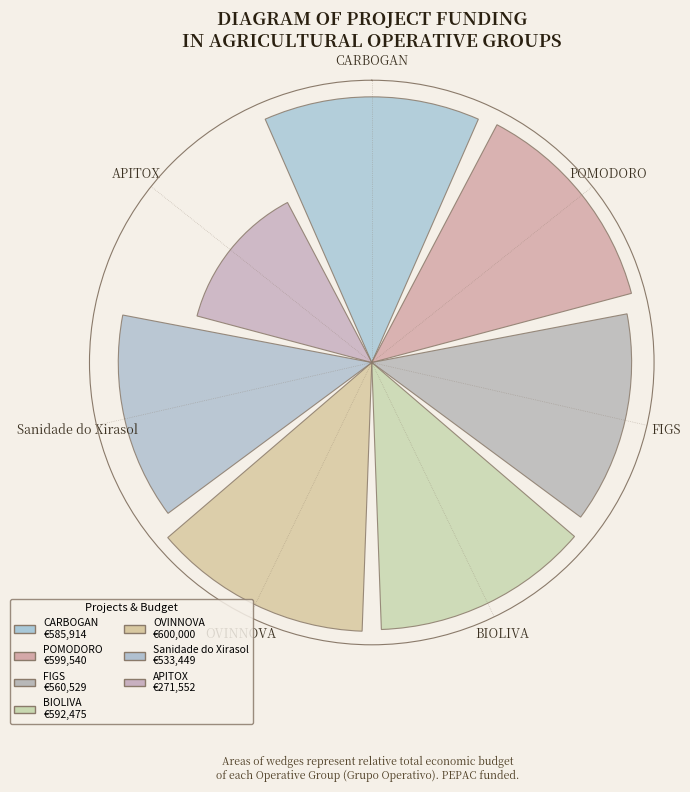

Are the bars horizontal?

No